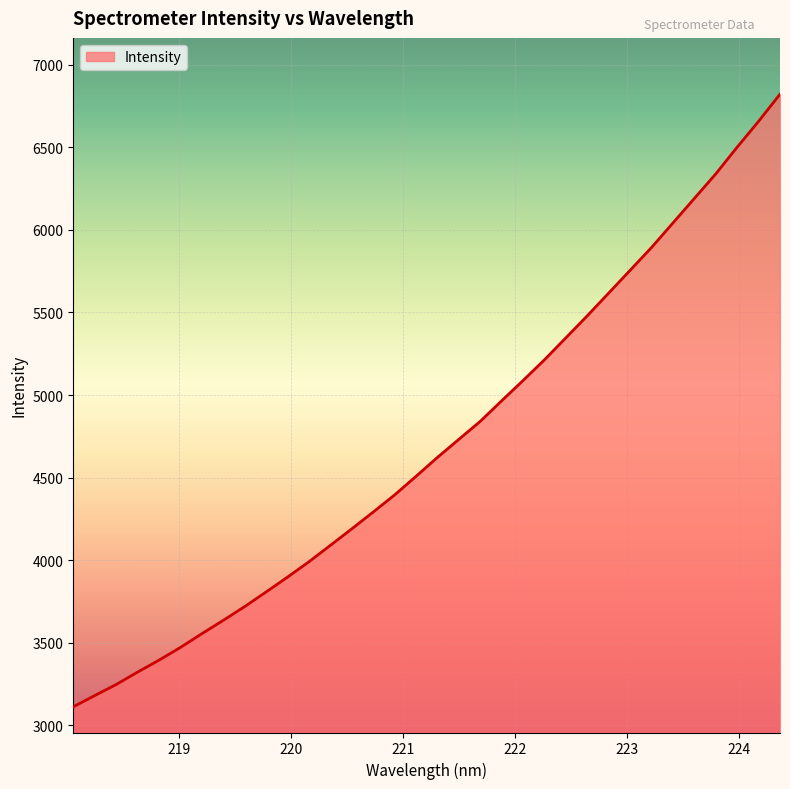

What is the difference between the maximum and minimum values?

3710.3